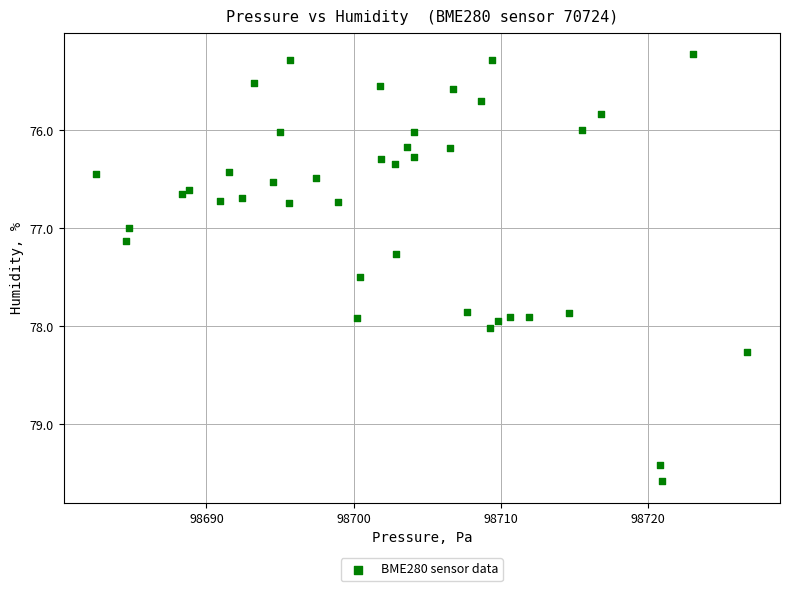

What is the range of X values (max minus min)?

44.3